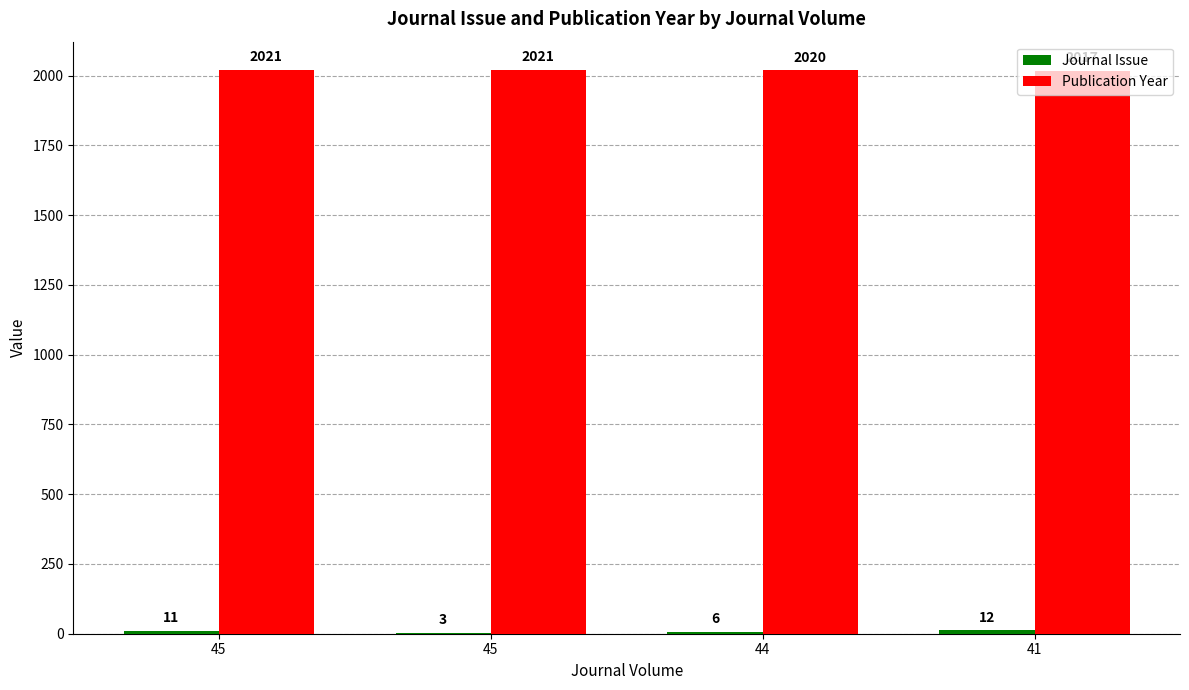

Count the number of categories in the chart.

4